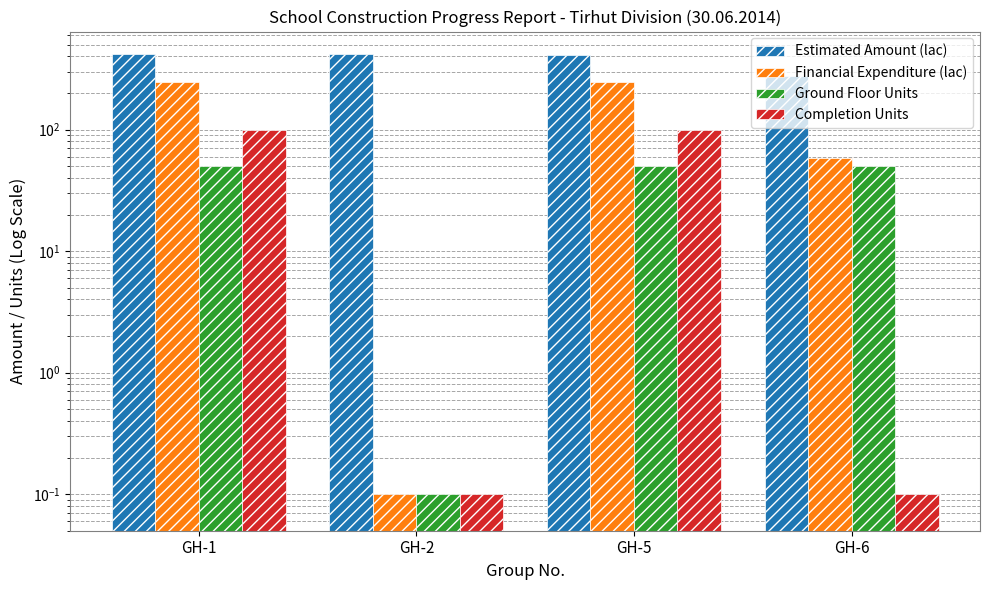

What is the difference between the highest and lowest values at GH-2?

422.3